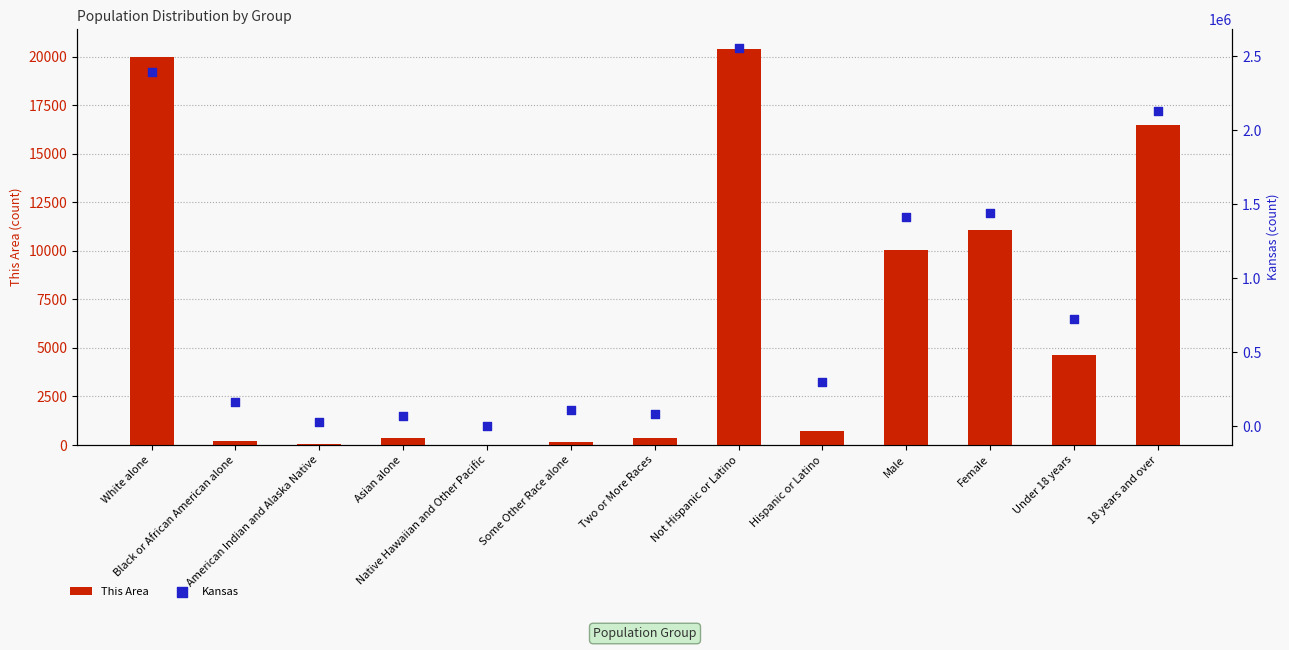

What are all the series names shown in the legend?

This Area, Kansas